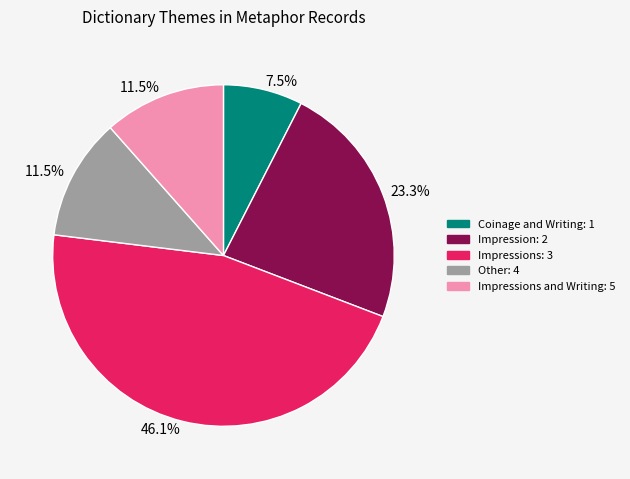

Is there any slice that represents more than half of the pie?

No